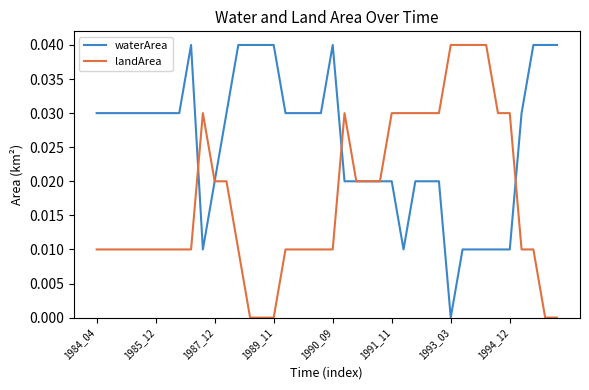

Which series has the widest spread of values?

waterArea